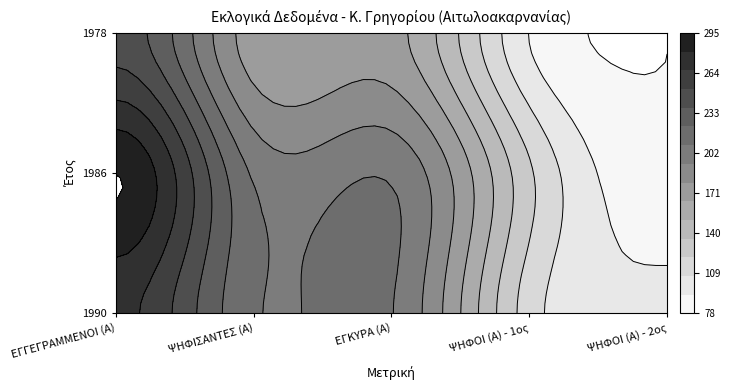

How many values in the 1978 series exceed 170?

2